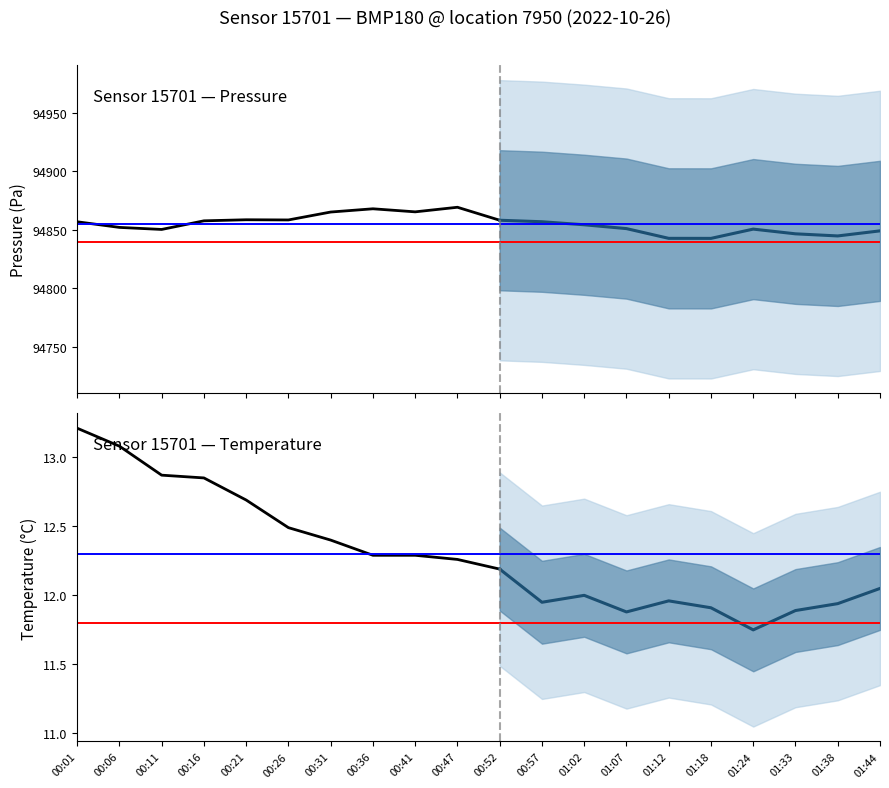

Rank the series at 00:26 from highest to lowest value.

pressure, temperature